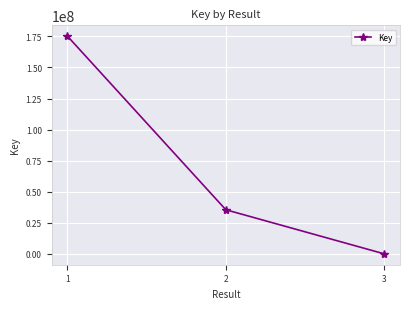

The chart shows a value of 175173386 at 1. True or false?

True